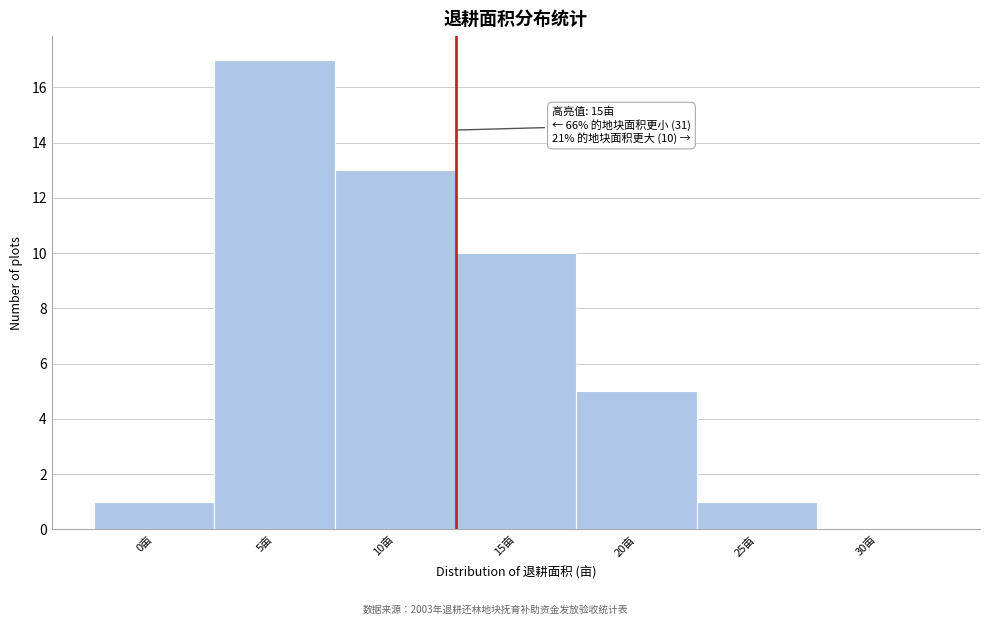

Reading right to left, transcribe all the data shown in this chart.

30亩=0	25亩=1	20亩=5	15亩=10	10亩=13	5亩=17	0亩=1